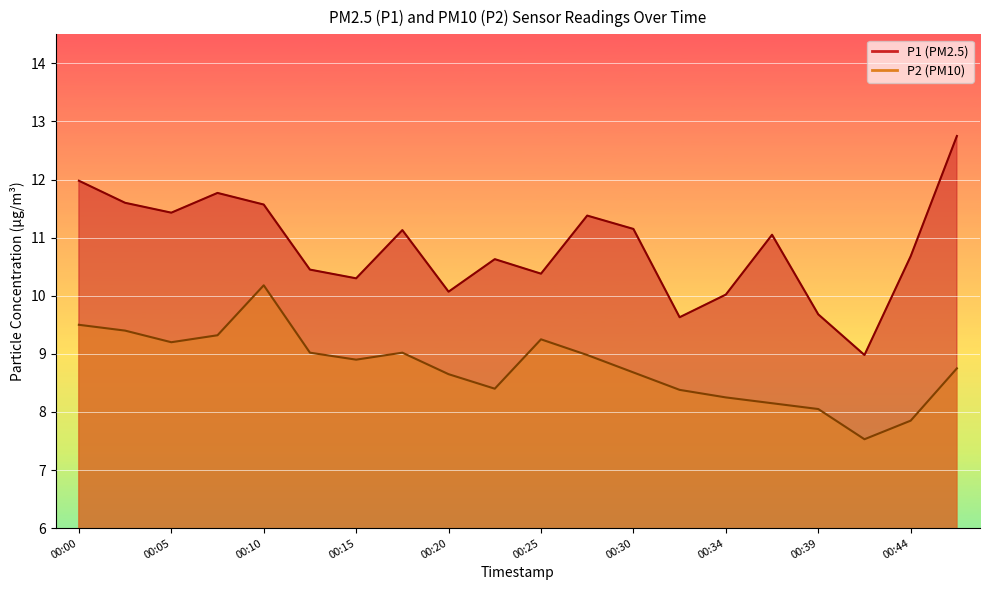

Reading right to left, transcribe all the data shown in this chart.

P1: 12.8	10.7	9.0	9.7	11.1	10.0	9.6	11.2	11.4	10.4	10.6	10.1	11.1	10.3	10.4	11.6	11.8	11.4	11.6	12.0
P2: 8.8	7.8	7.5	8.1	8.2	8.2	8.4	8.7	9.0	9.2	8.4	8.7	9.0	8.9	9.0	10.2	9.3	9.2	9.4	9.5